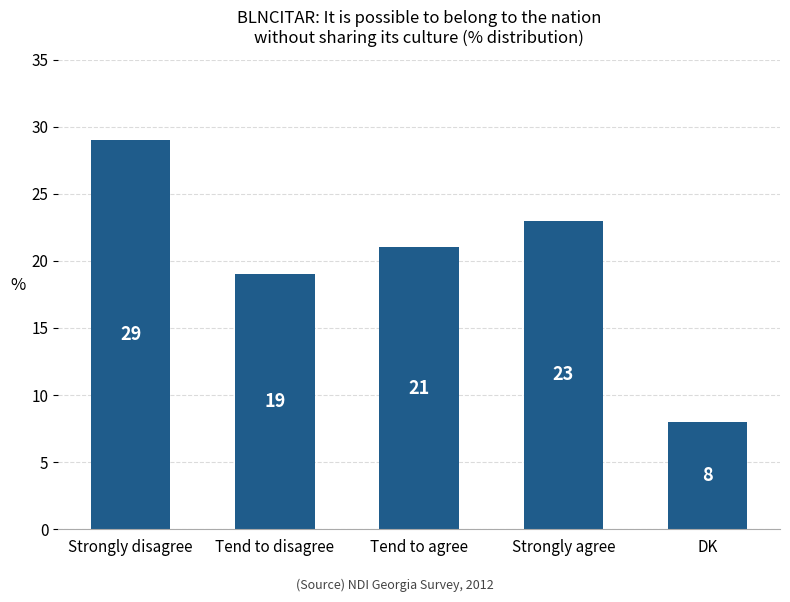

Reading right to left, transcribe all the data shown in this chart.

DK=8	Strongly agree=23	Tend to agree=21	Tend to disagree=19	Strongly disagree=29